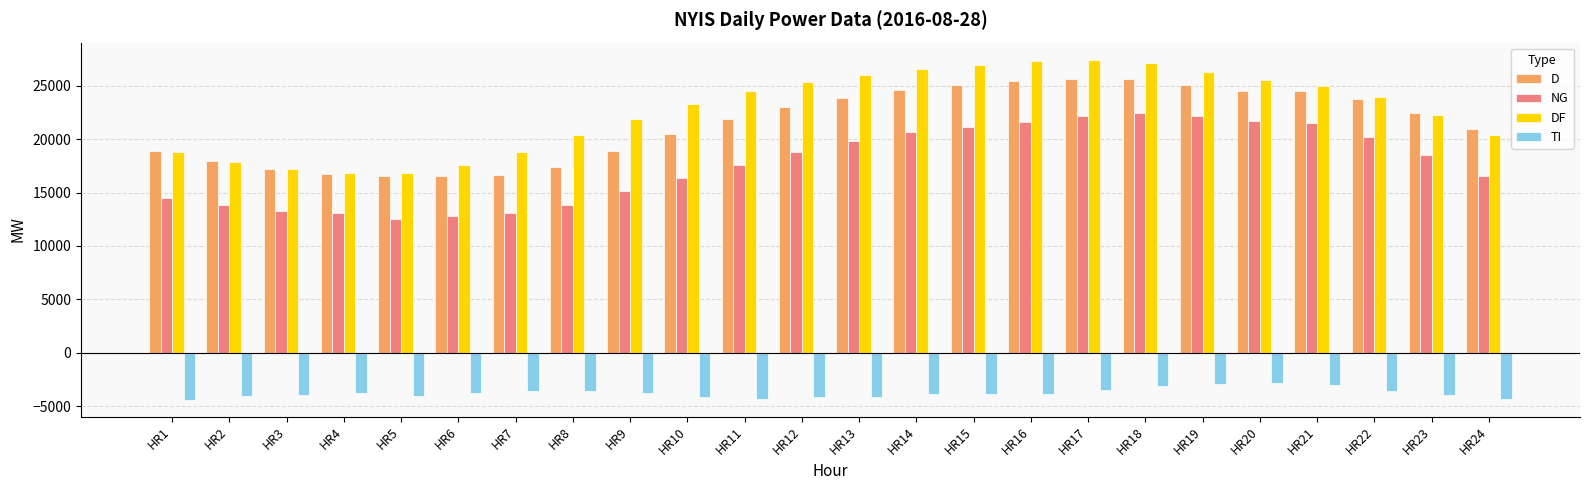

What is the difference between the maximum and minimum values in the NG series?

9972